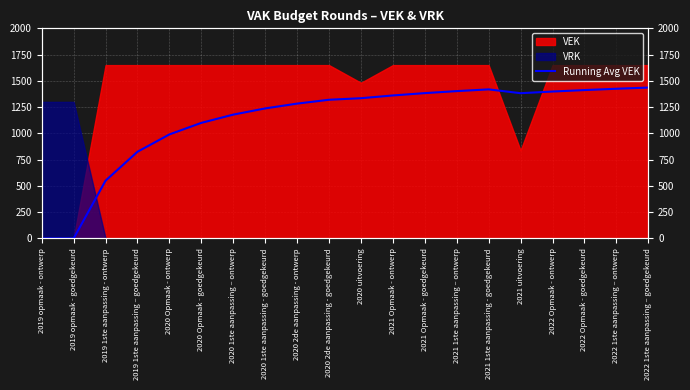

What position from the right is 2020 1ste aanpassing – ontwerp?

14